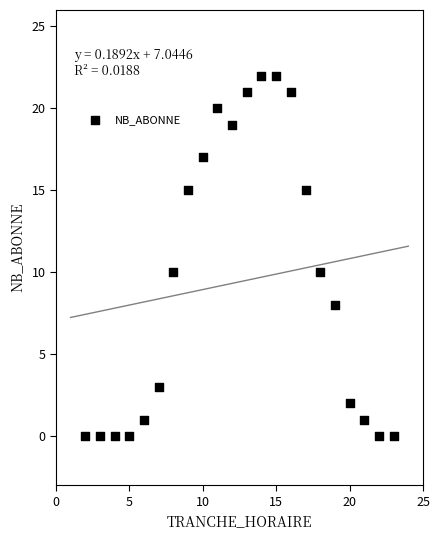

What is the range of X values (max minus min)?

21